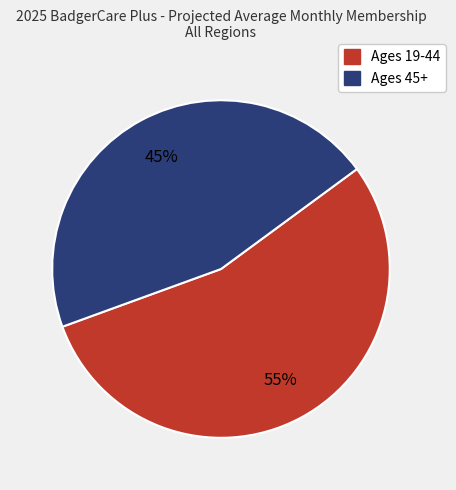

Do Ages 45+ and Ages 19-44 together represent more than half of the pie?

Yes